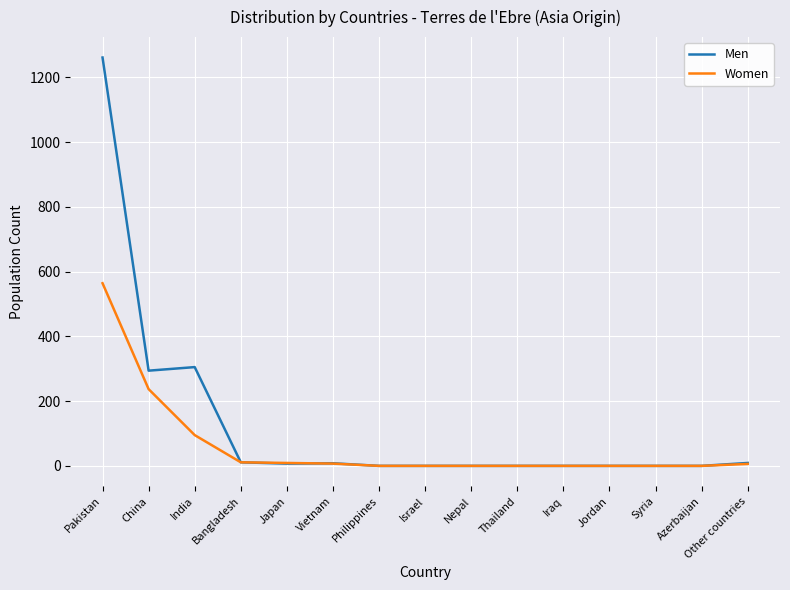

Which category has the highest value in the Men series?

Pakistan